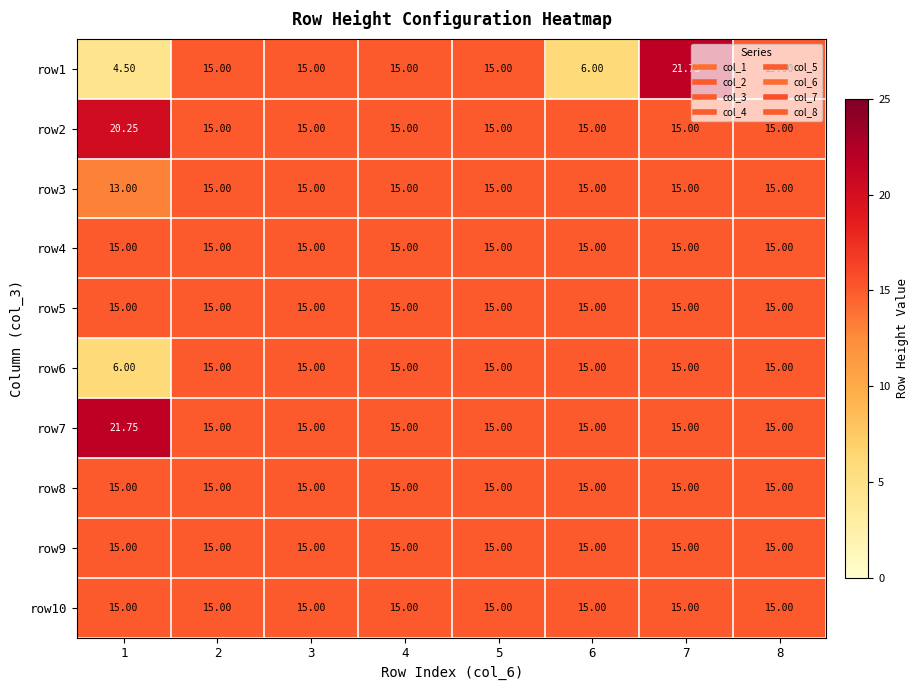

Count the number of data series in this chart.

10